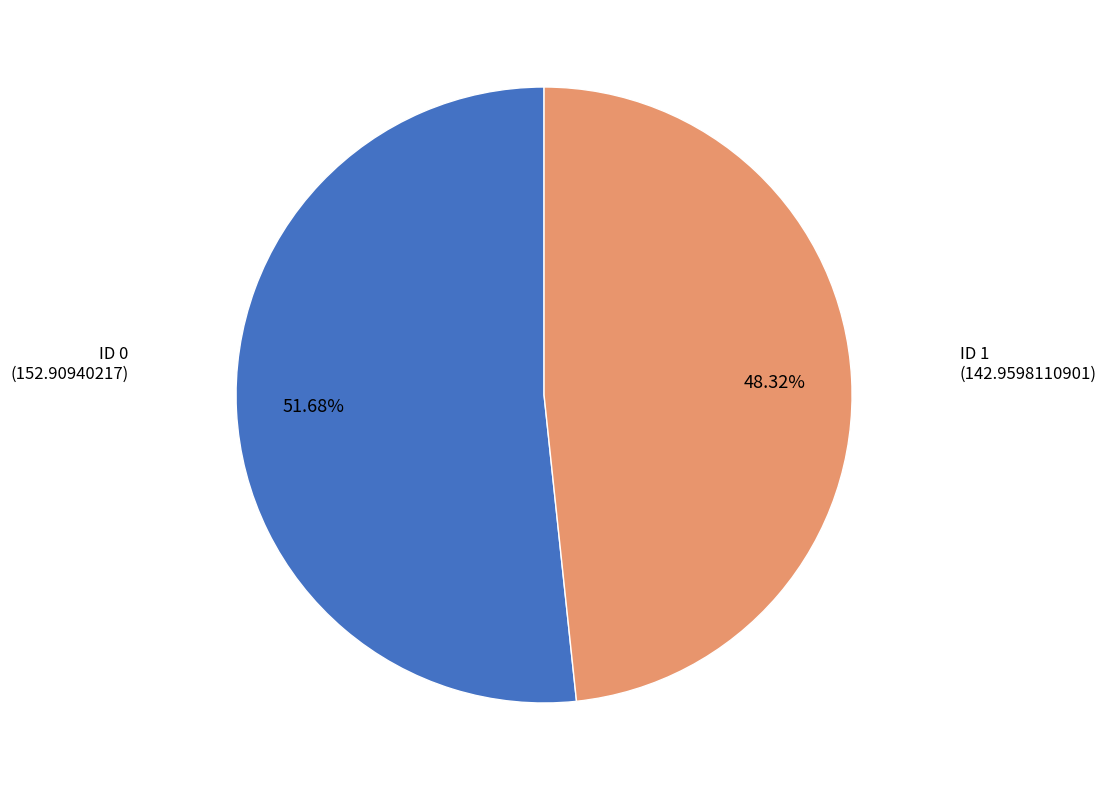

Does any single category account for the majority?

Yes